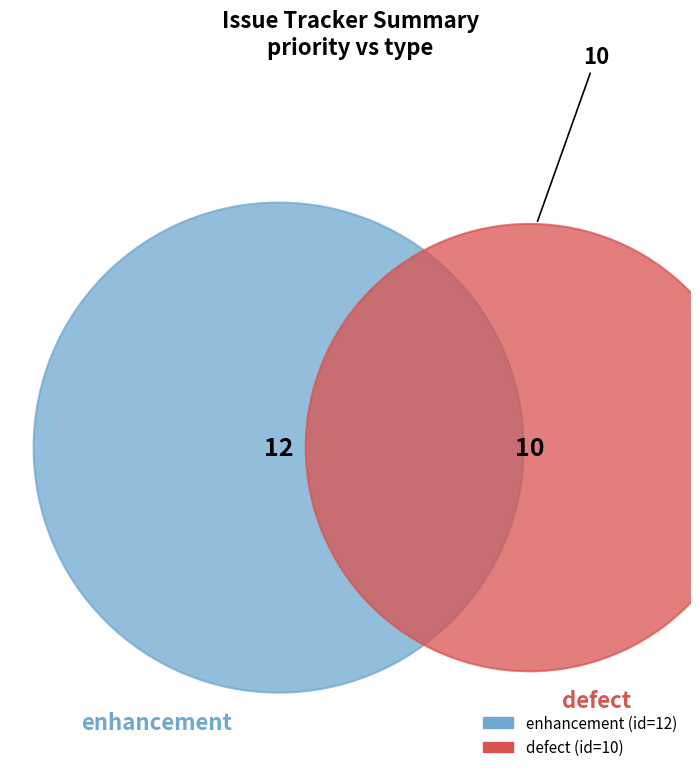

How many segments does this pie chart have?

2